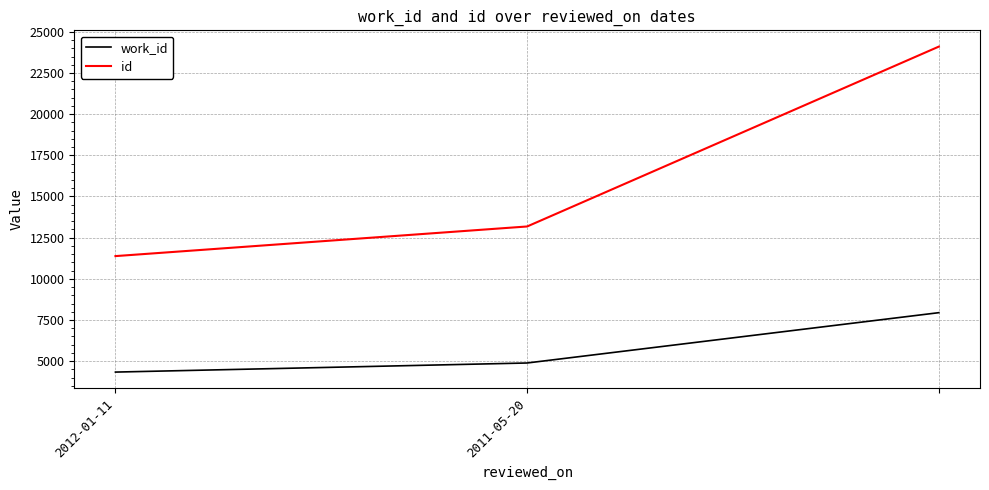

What is the difference between the maximum and minimum values in the id series?

12720